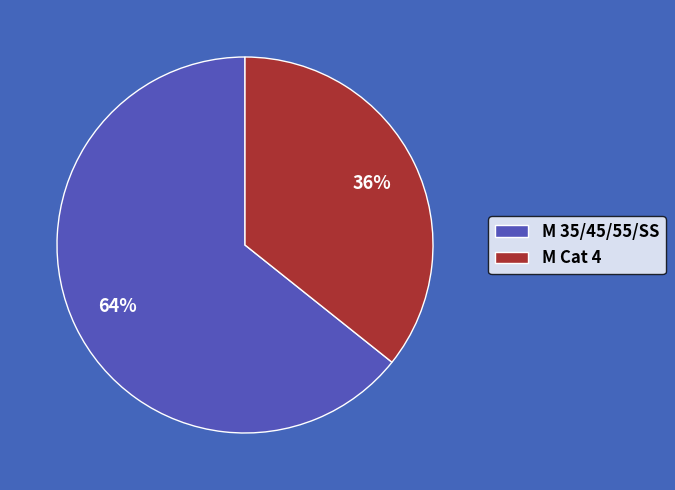

Which category has the biggest portion of the pie?

M 35/45/55/SS